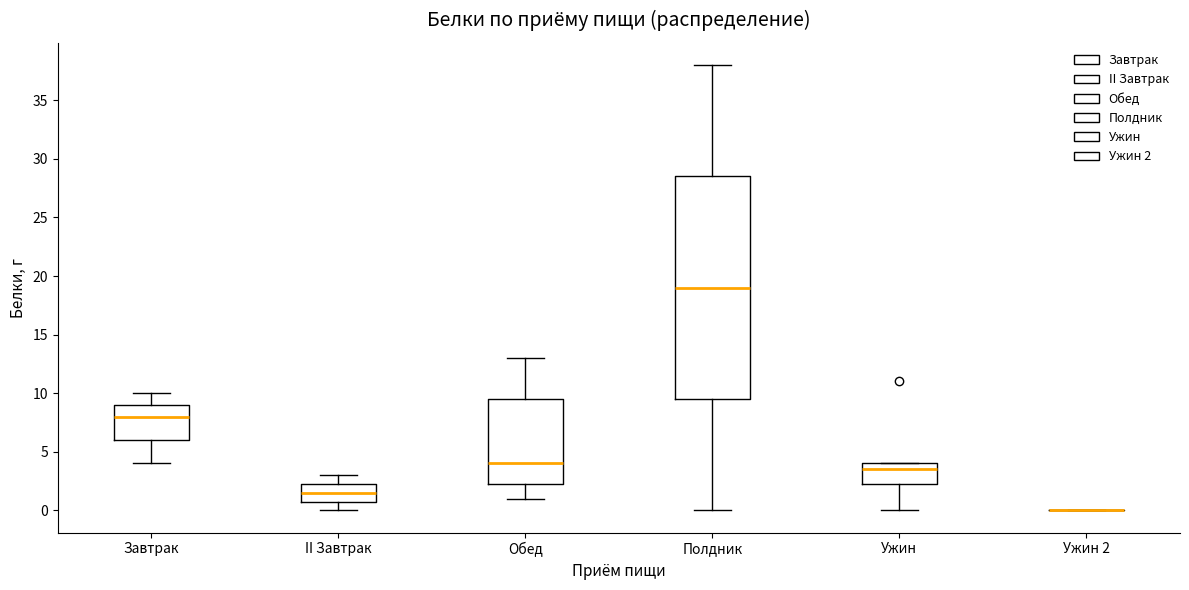

Reading left to right, read every box against the y-axis: the position of its median line, the range the box covers, and the ends of its whiskers. The values are not printed on the chart, so give them approximately, as read against the axis.

Завтрак: median 8.0, box 6.0 to 9.0, whiskers 4.0 to 10.0
II Завтрак: median 1.5, box 1.0 to 2.5, whiskers 0.0 to 3.0
Обед: median 4.0, box 2.5 to 9.5, whiskers 1.0 to 13.0
Полдник: median 19.0, box 9.5 to 28.5, whiskers 0.0 to 38.0
Ужин: median 3.5, box 2.5 to 4.0, whiskers 0.0 to 4.0
Ужин 2: box collapsed to a line at 0.0, whiskers 0.0 to 0.0